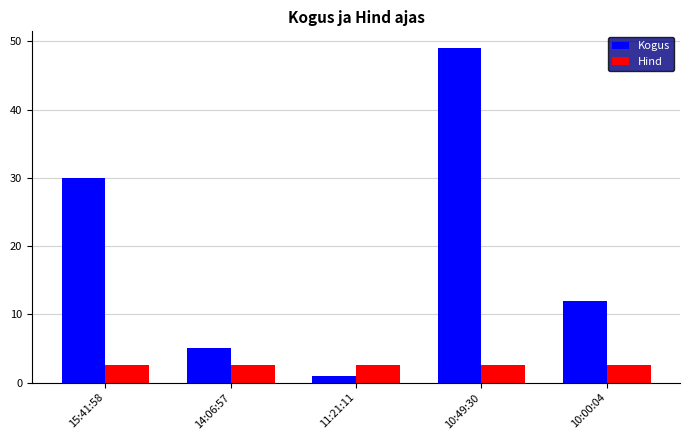

How many categories are shown in the chart?

5